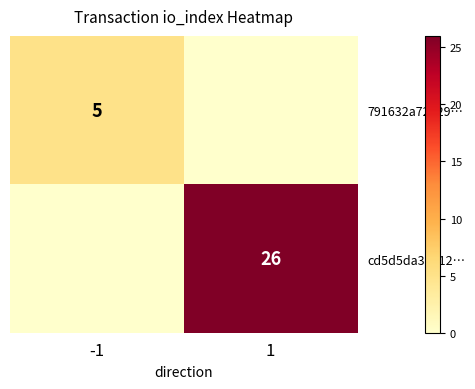

The value of 791632a72029… at -1 is 5. True or false?

True